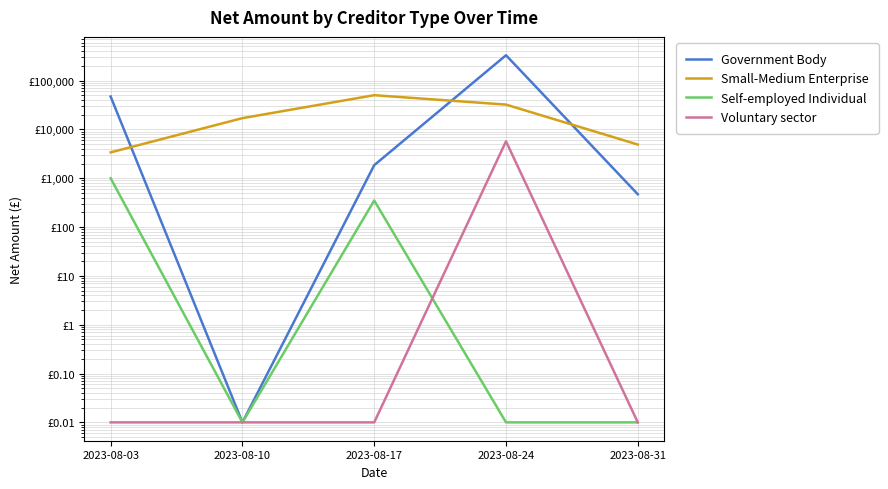

What is the sum of all Small-Medium Enterprise values?

107771.0